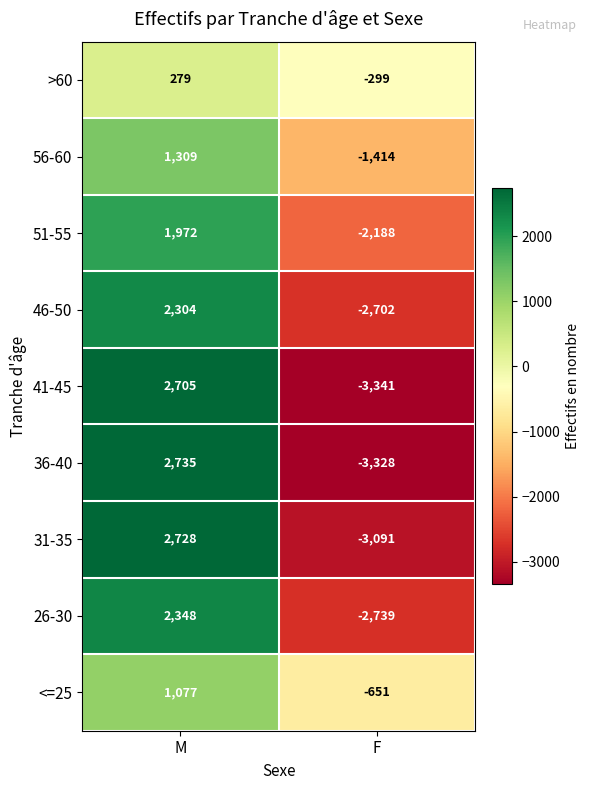

Where is >60 nearest to the value -10?

M